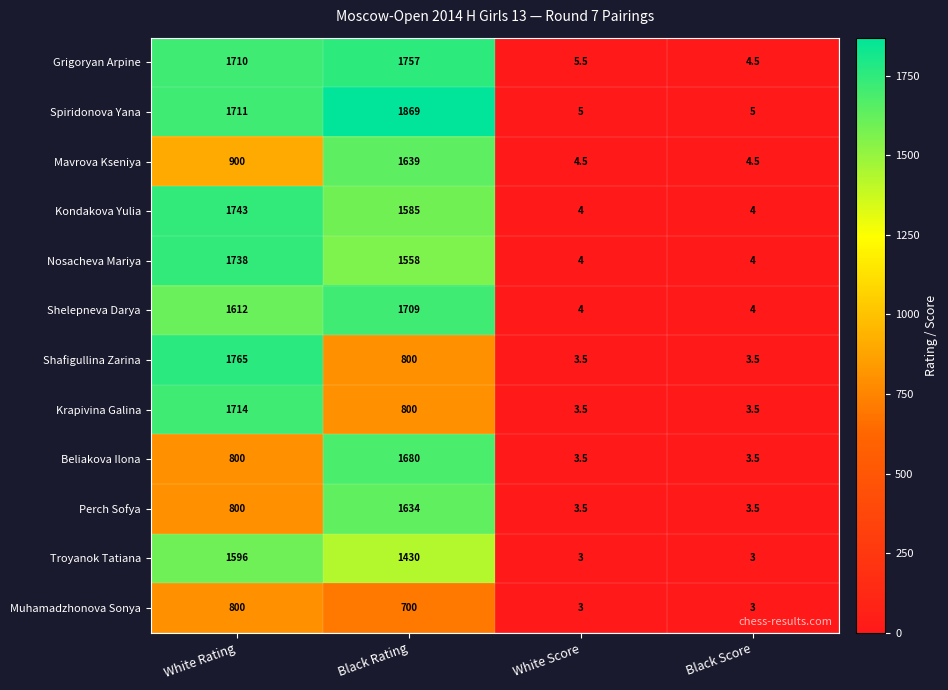

What is the smallest value displayed?

3.0